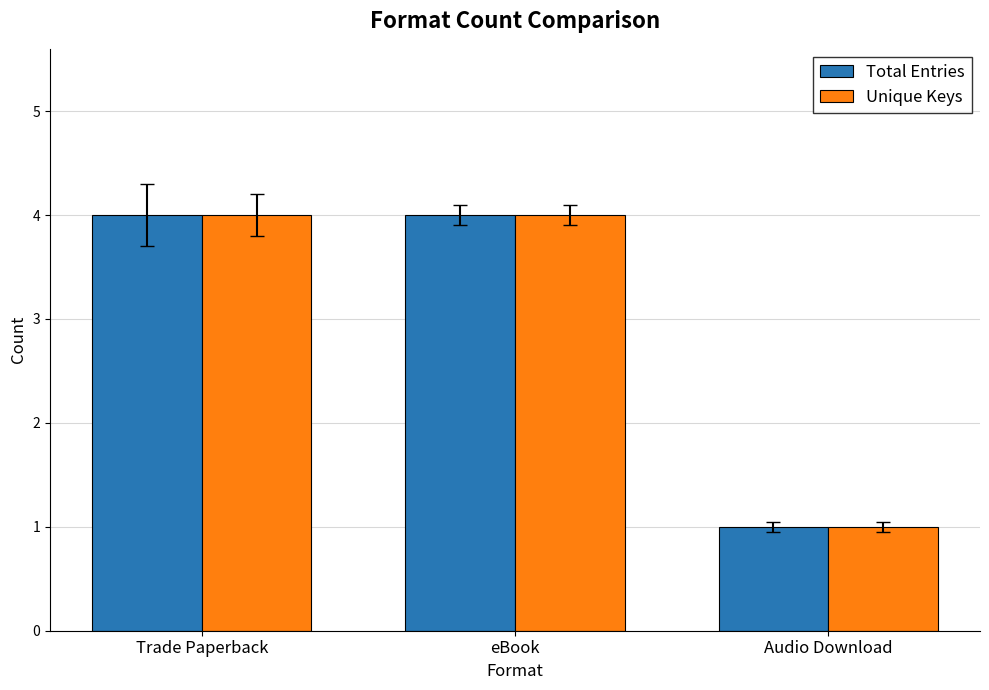

What is the greatest value displayed?

4